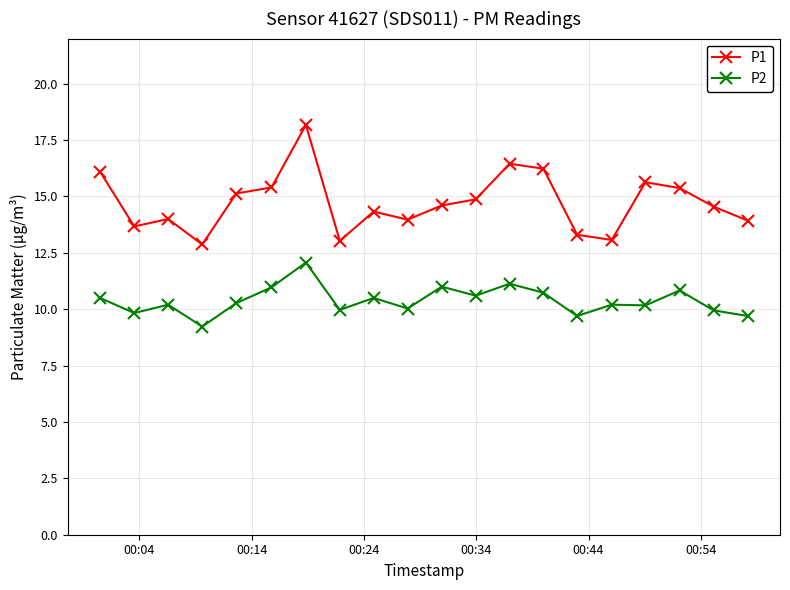

List the series in order of their overall mean, lowest first.

P2, P1